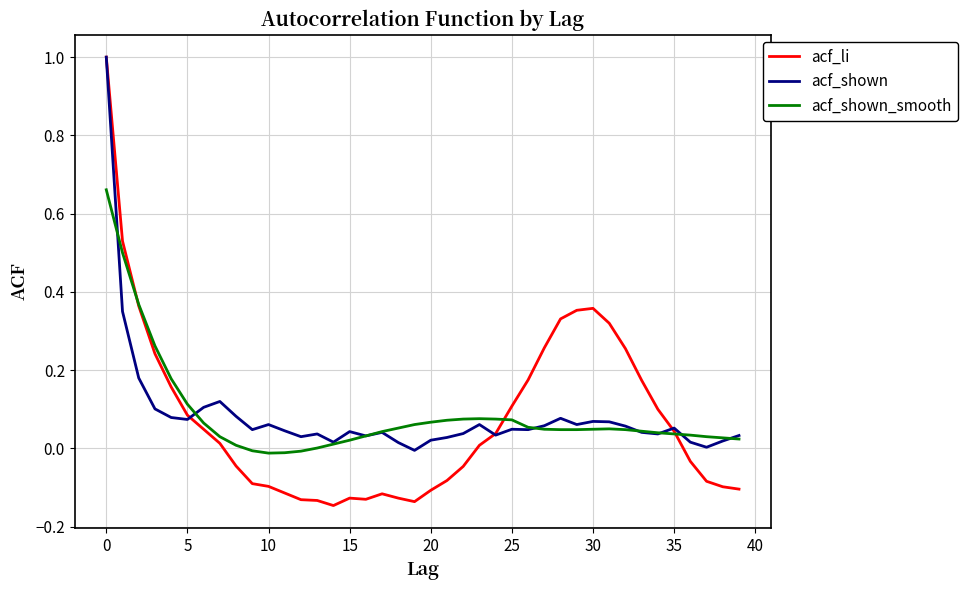

What is the greatest value displayed?

1.0